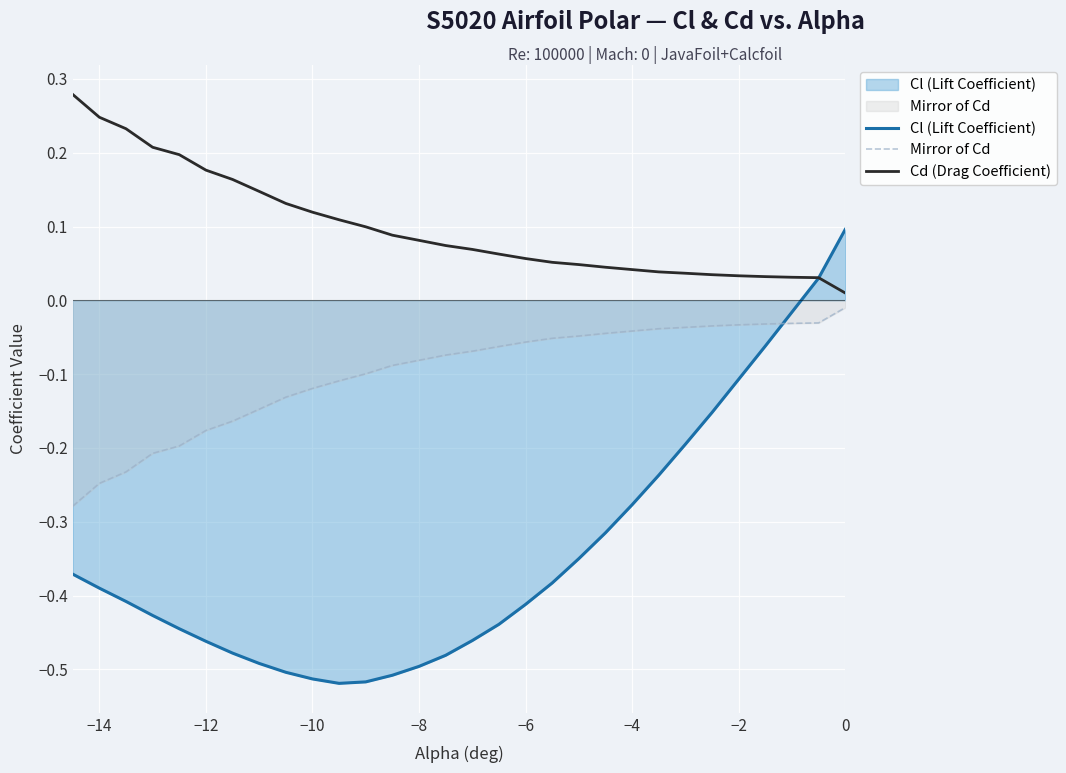

What is the difference between the second highest and second lowest values in the Cd (Drag Coefficient) series?

0.2